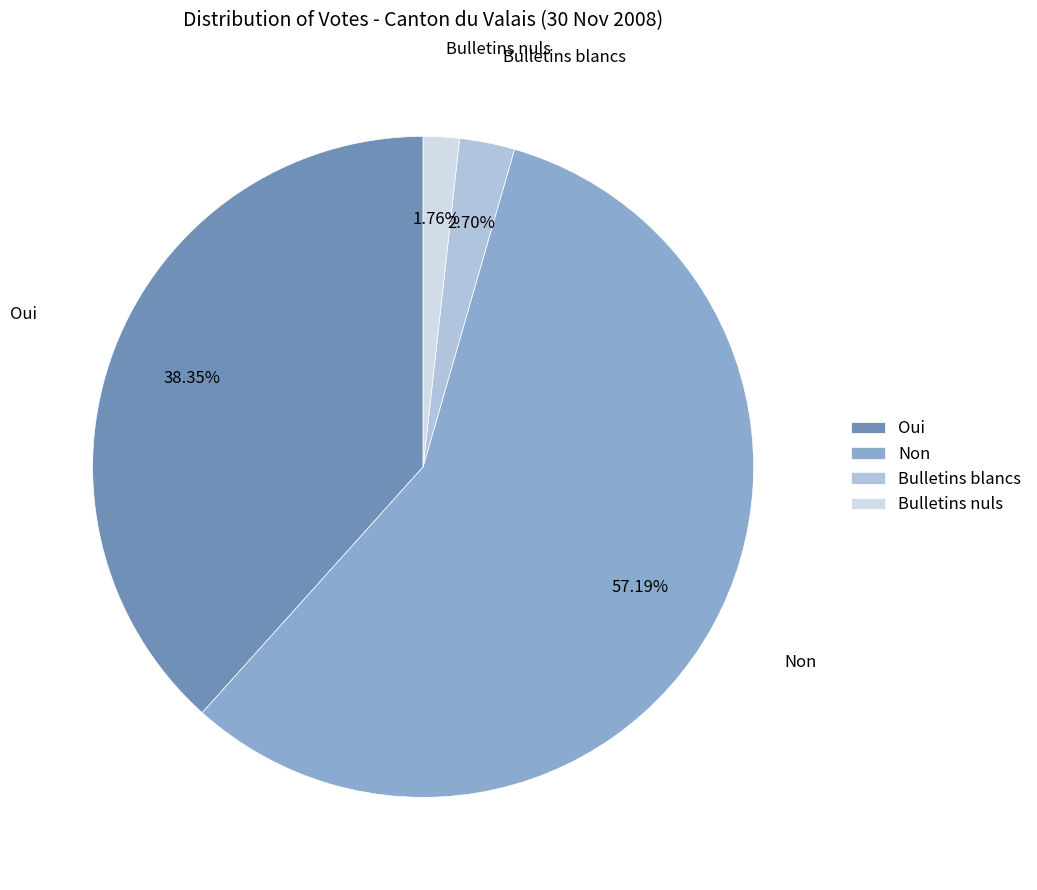

Approximately how many times larger is the value at Bulletins nuls compared to Bulletins blancs?

0.7